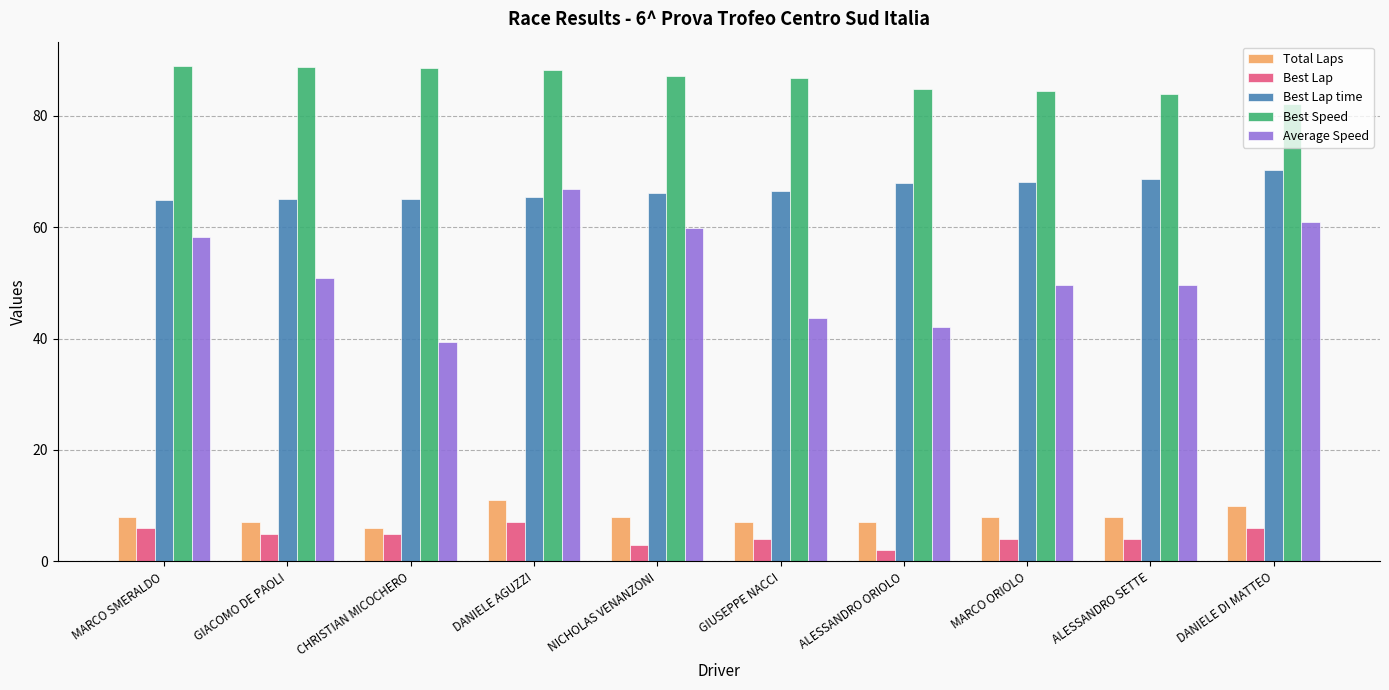

What value does the Best Lap series have at DANIELE AGUZZI?

7.0